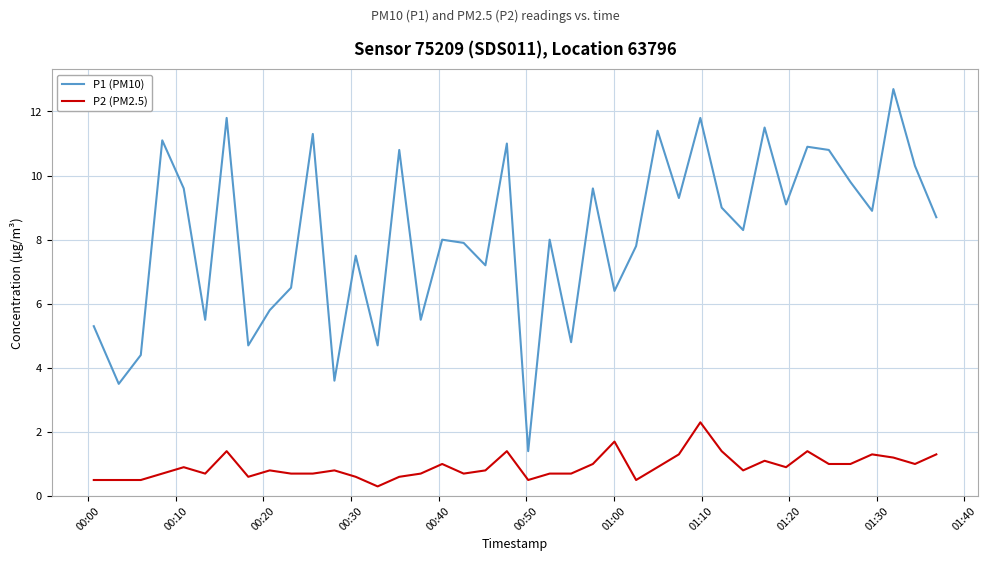

What is the maximum value for P1 (PM10)?

12.7